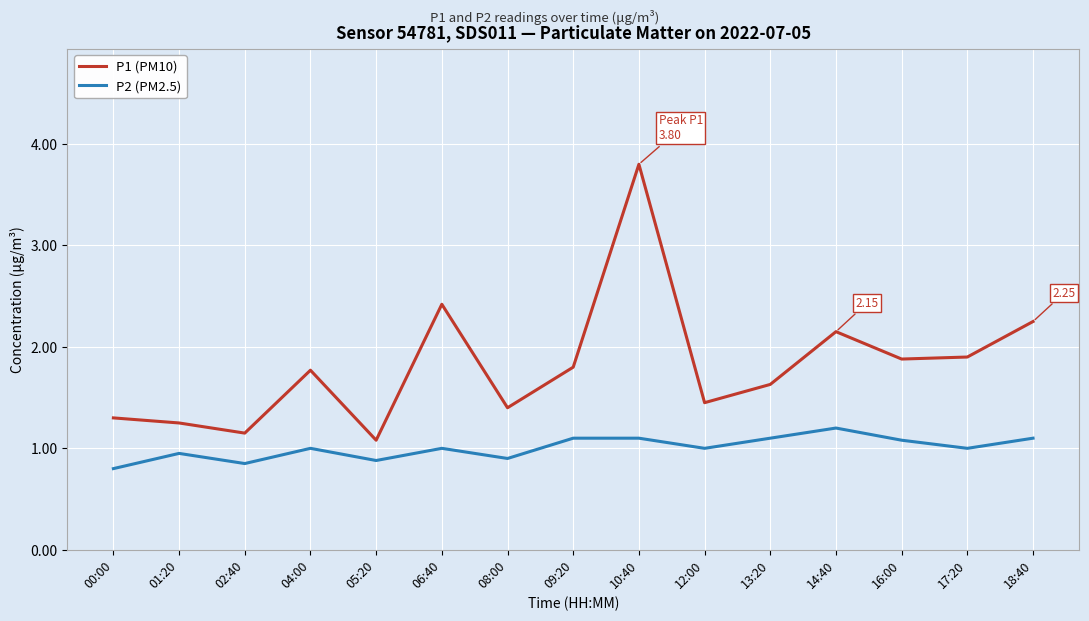

How many lines are shown in the chart?

2